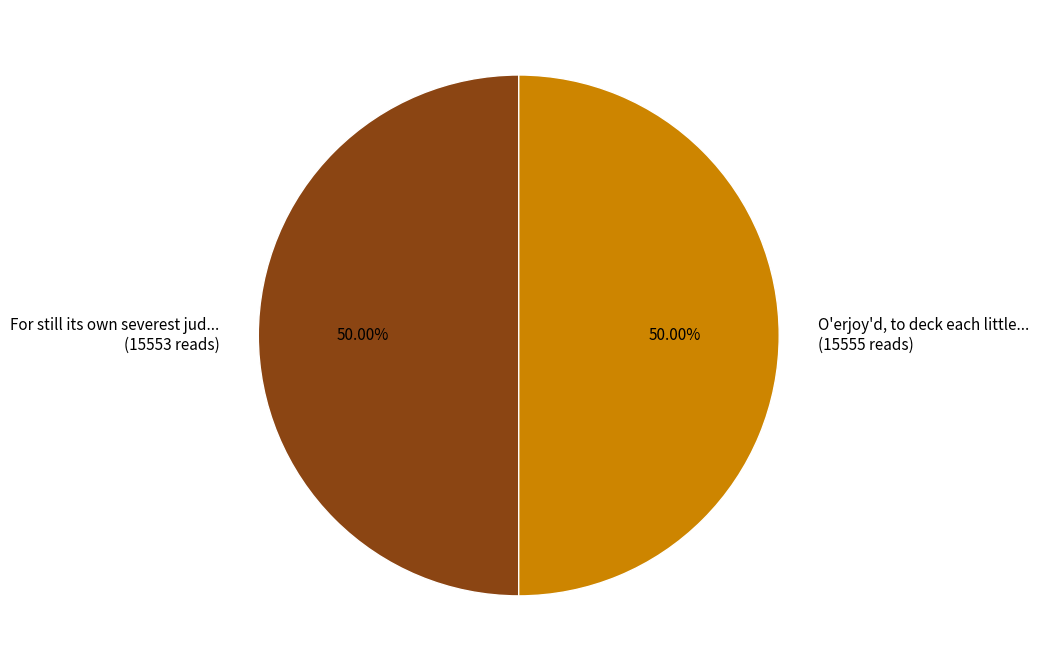

Is the sum of O'erjoy'd, to deck each little... (15555 reads) and For still its own severest jud... (15553 reads) greater than half?

Yes